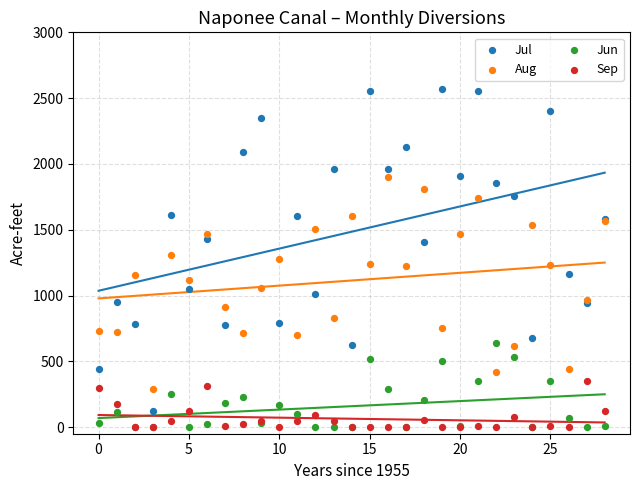

Which series has the largest Y range (max minus min)?

Jul